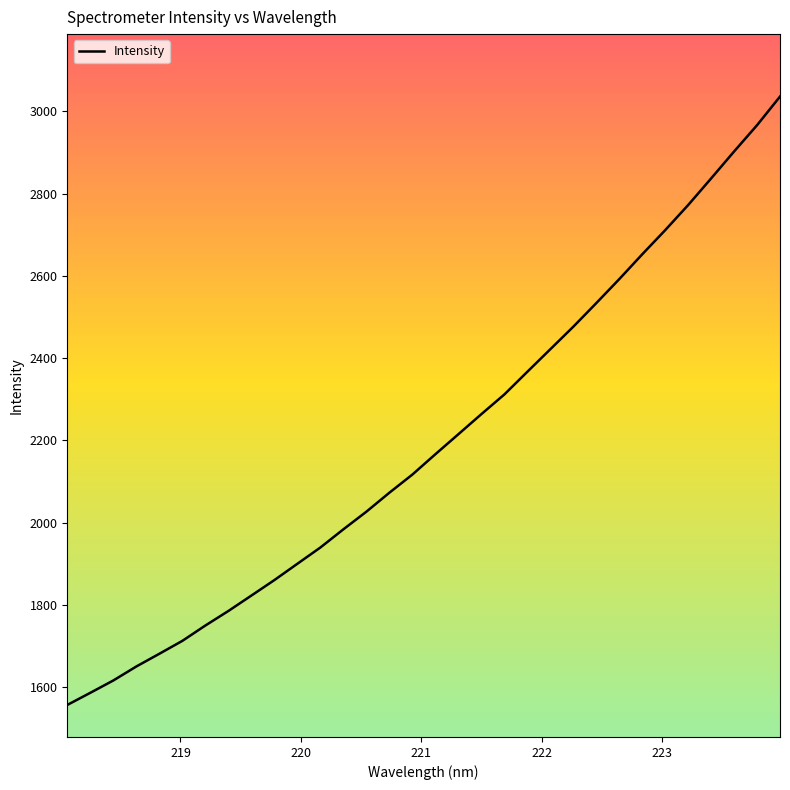

Does the chart display data point markers on the line(s)?

No